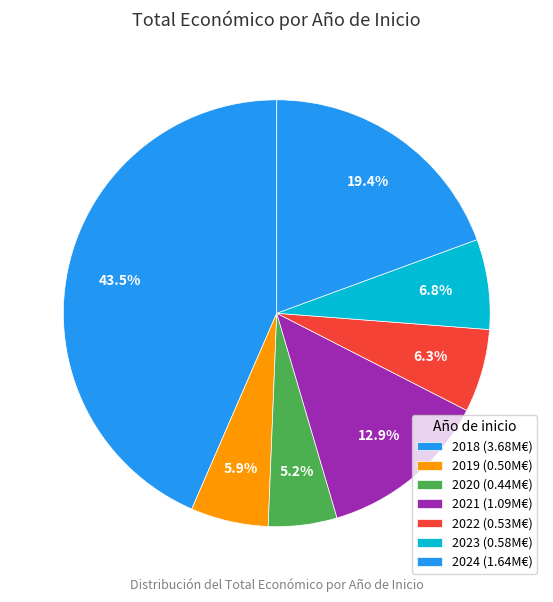

How many segments does this pie chart have?

7